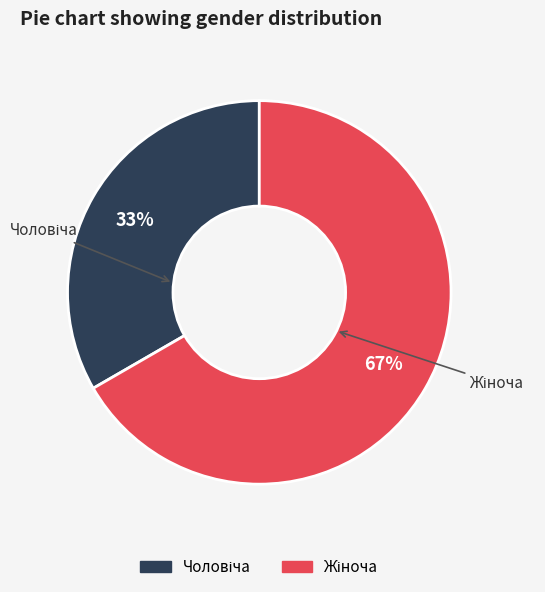

Is there a majority slice in this chart?

Yes